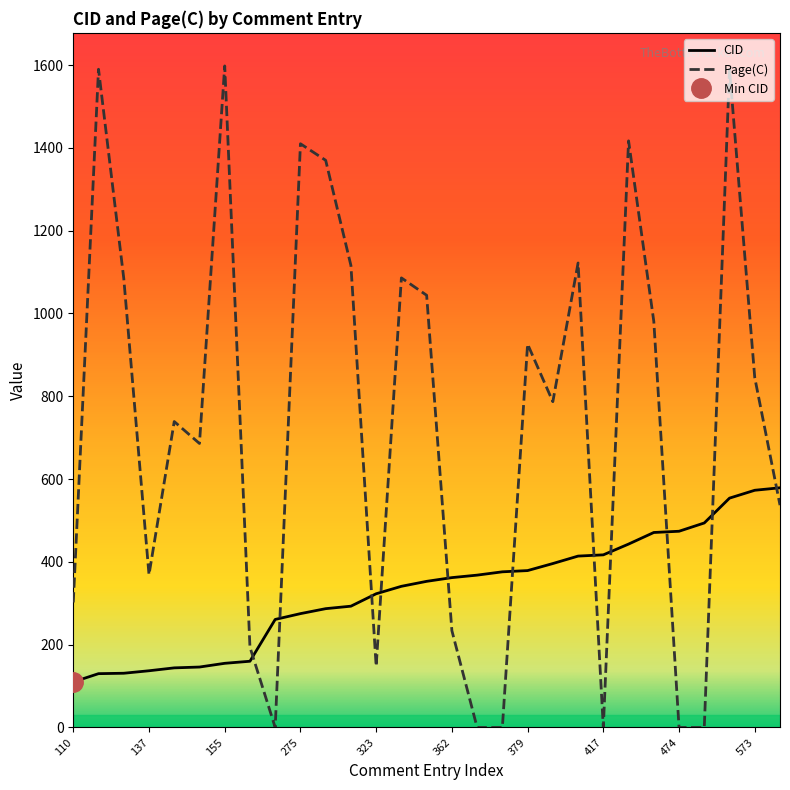

Reading right to left, transcribe all the data shown in this chart.

CID: 579	573	554	494	474	471	443	417	414	396	379	376	368	362	353	341	323	293	287	275	261	160	155	146	144	137	131	130	110
Page(C): 537	845	1590	0	0	981	1417	0	1122	787	926	0	0	234	1044	1086	148	1116	1370	1410	0	194	1598	686	739	369	1085	1590	302